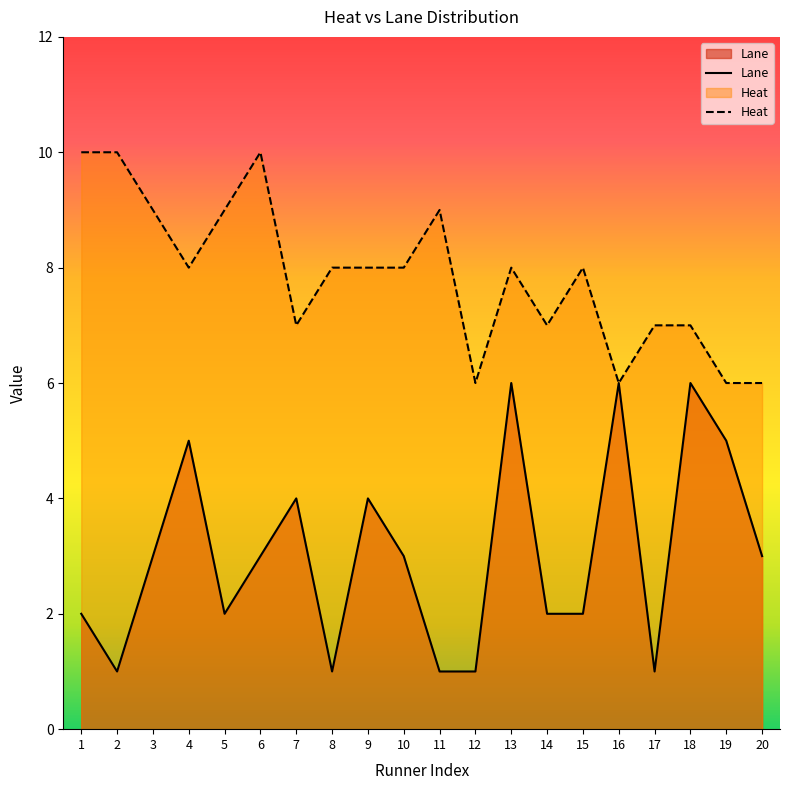

True or false: Lane and Heat cross at least once.

False